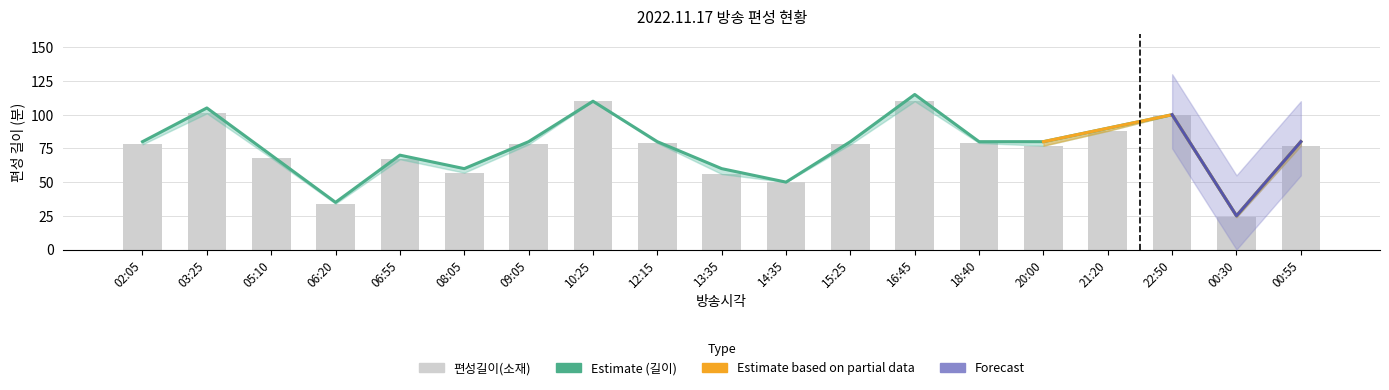

What is the sum of the 길이 values at 18:40 and 05:10?

150